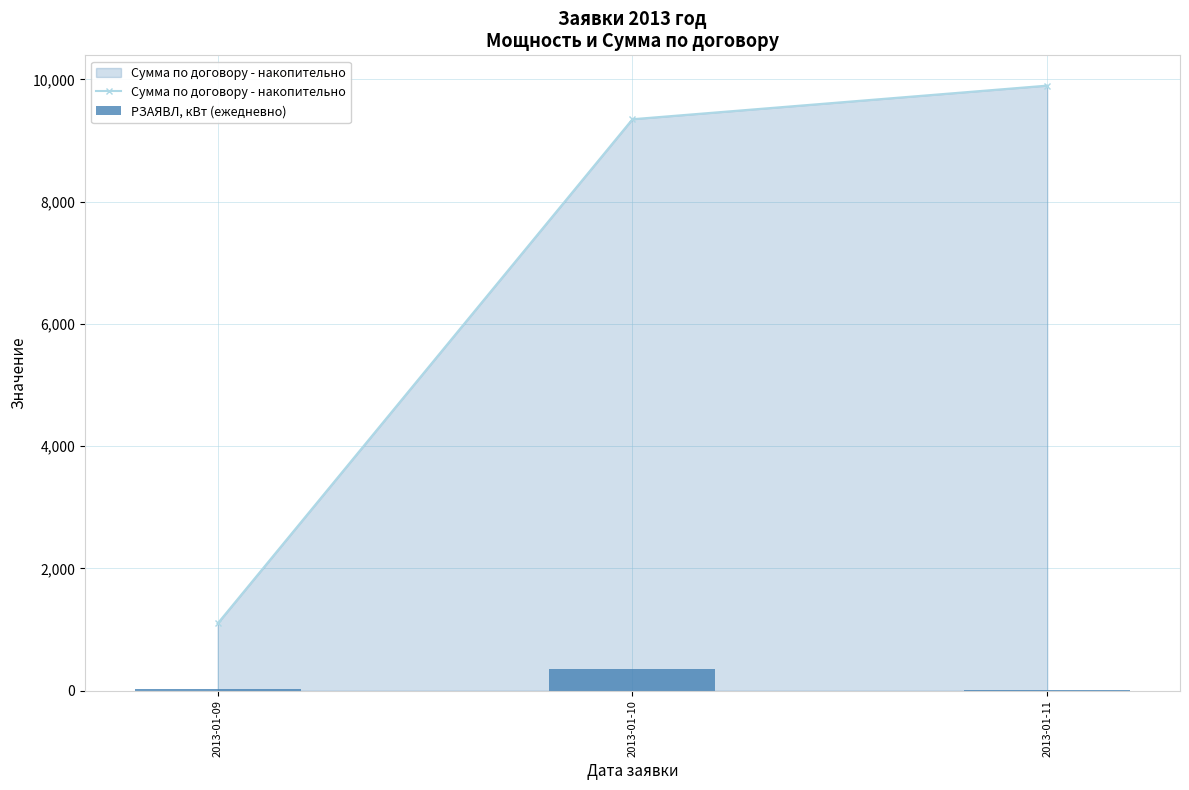

What are all the series names shown in the legend?

Сумма по договору - накопительно, PЗАЯВЛ, кВт (ежедневно)